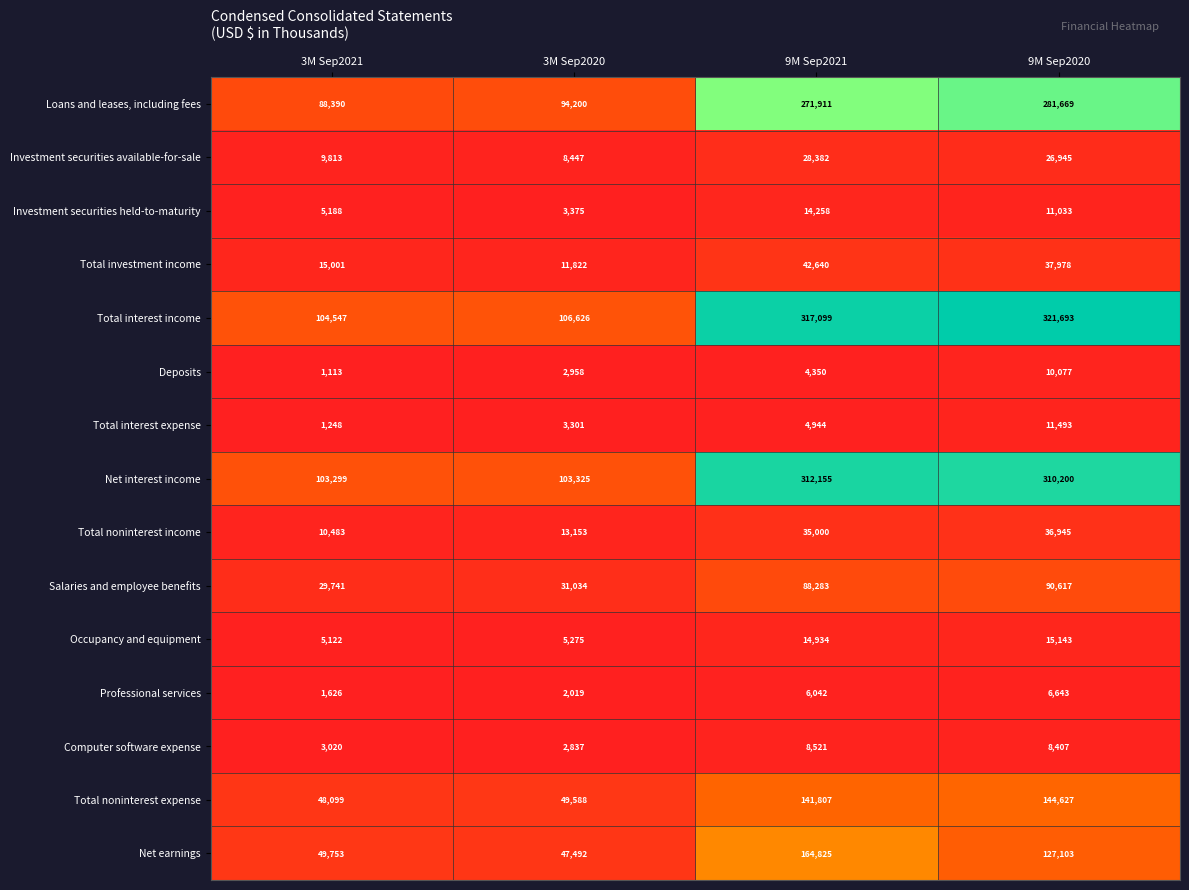

At 9M Sep2021, list the series in order from smallest to largest.

Deposits, Total interest expense, Professional services, Computer software expense, Investment securities held-to-maturity, Occupancy and equipment, Investment securities available-for-sale, Total noninterest income, Total investment income, Salaries and employee benefits, Total noninterest expense, Net earnings, Loans and leases, including fees, Net interest income, Total interest income